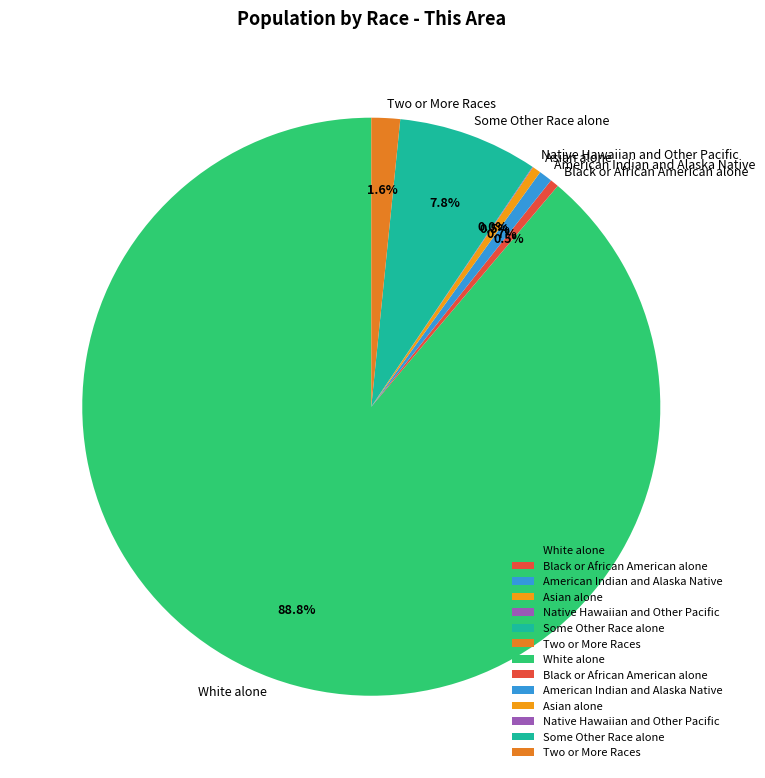

Is the sum of White alone and Black or African American alone greater than half?

Yes